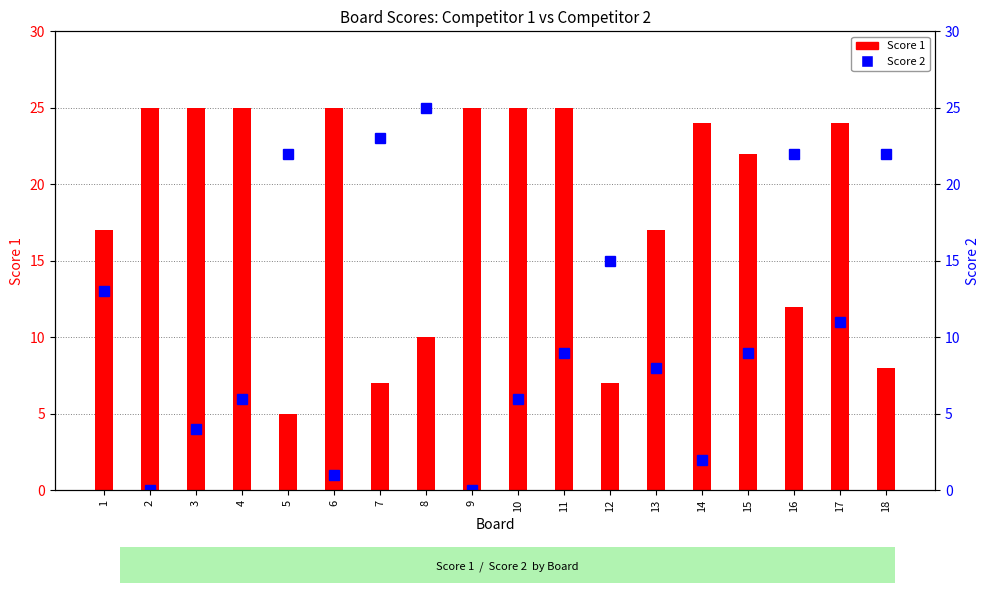

Are the bars grouped side by side (vs. stacked)?

Yes